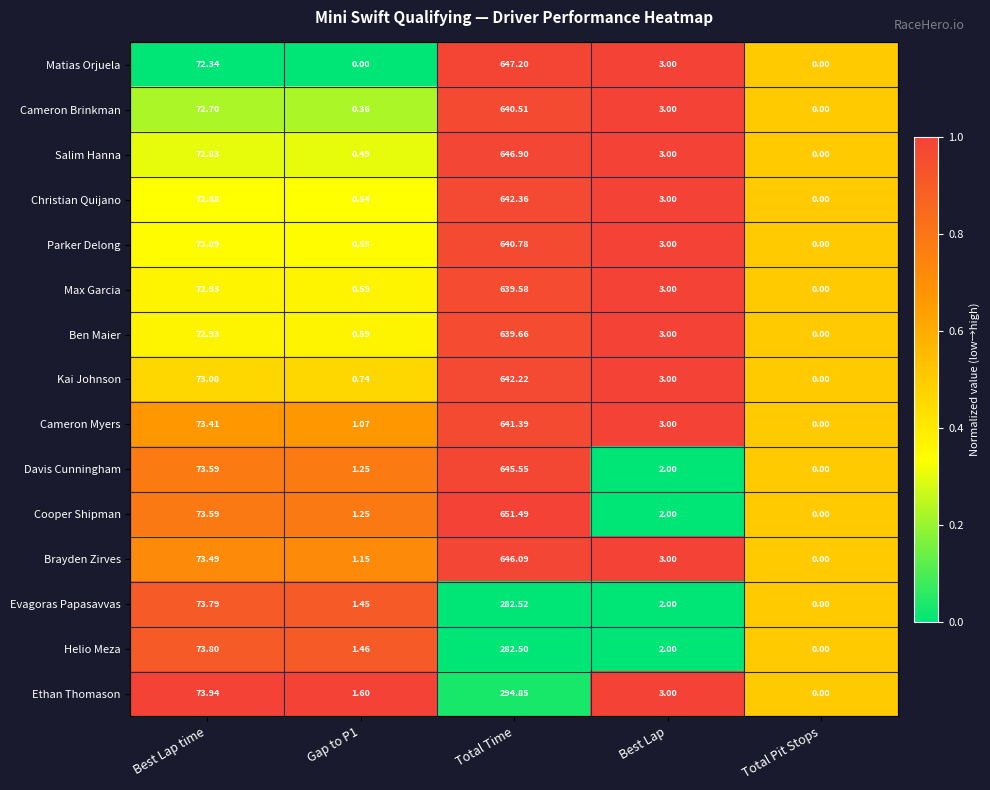

At which category is the sum across all series the highest?

Total Time